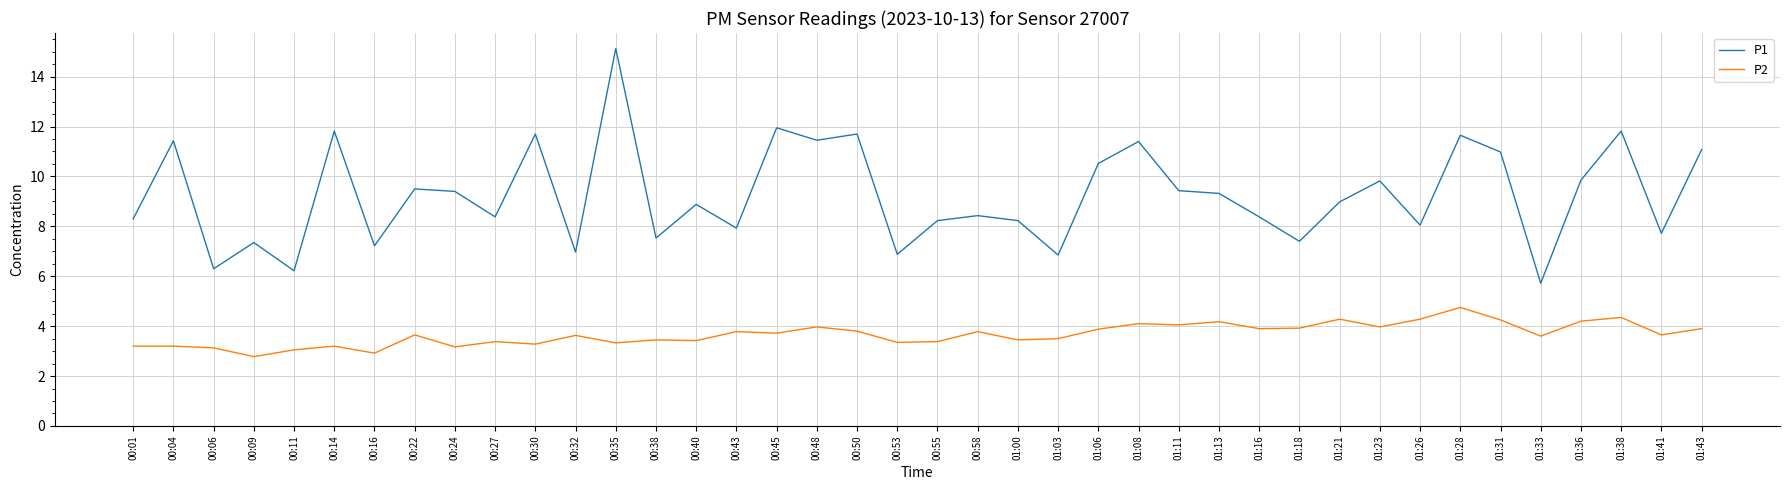

Is it true that P1 equals 12.1 at 00:09?

False